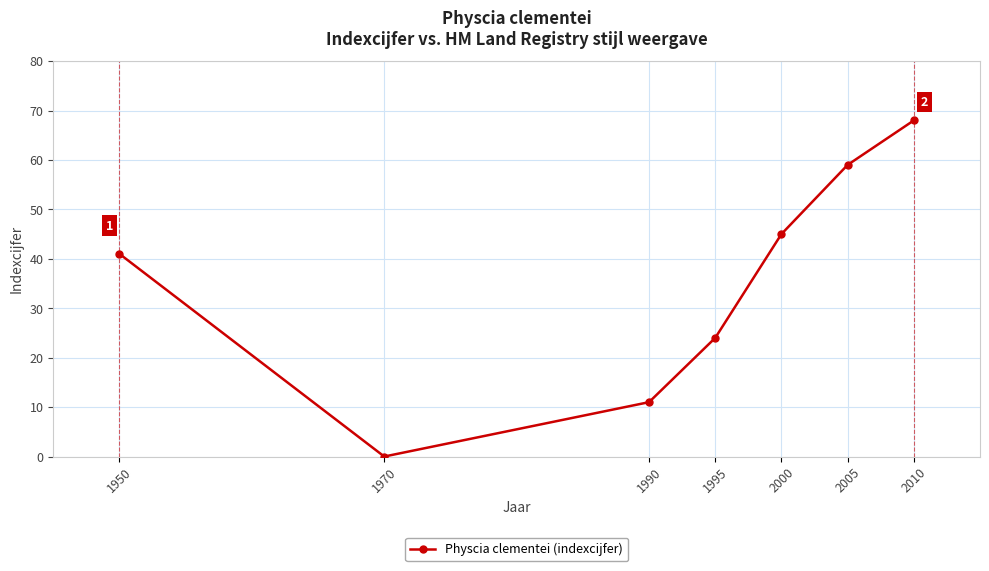

List the labels in order of value, smallest first.

1970, 1990, 1995, 1950, 2000, 2005, 2010